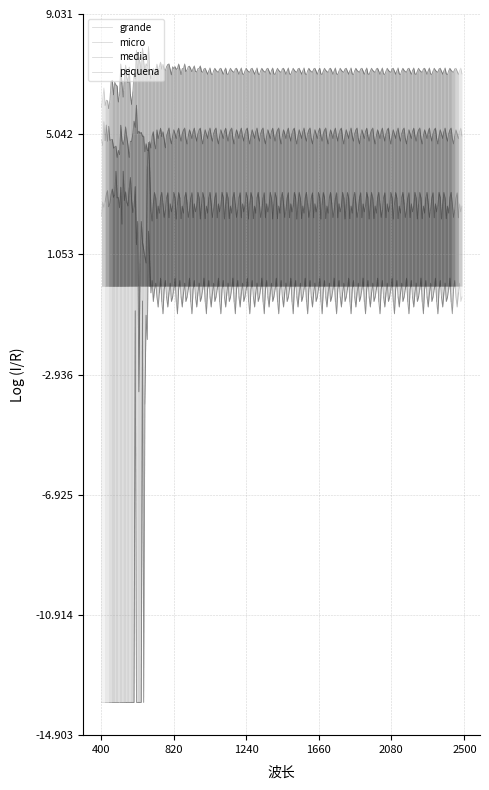

Which series has the largest total across all categories?

grande